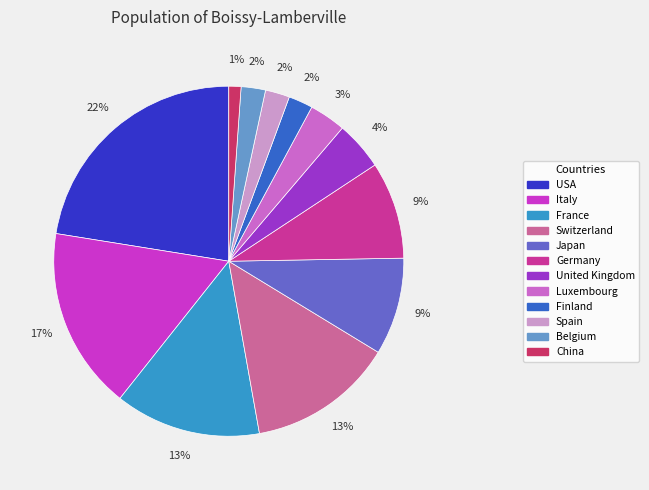

To the nearest percent, what percentage of the pie is Spain?

2%